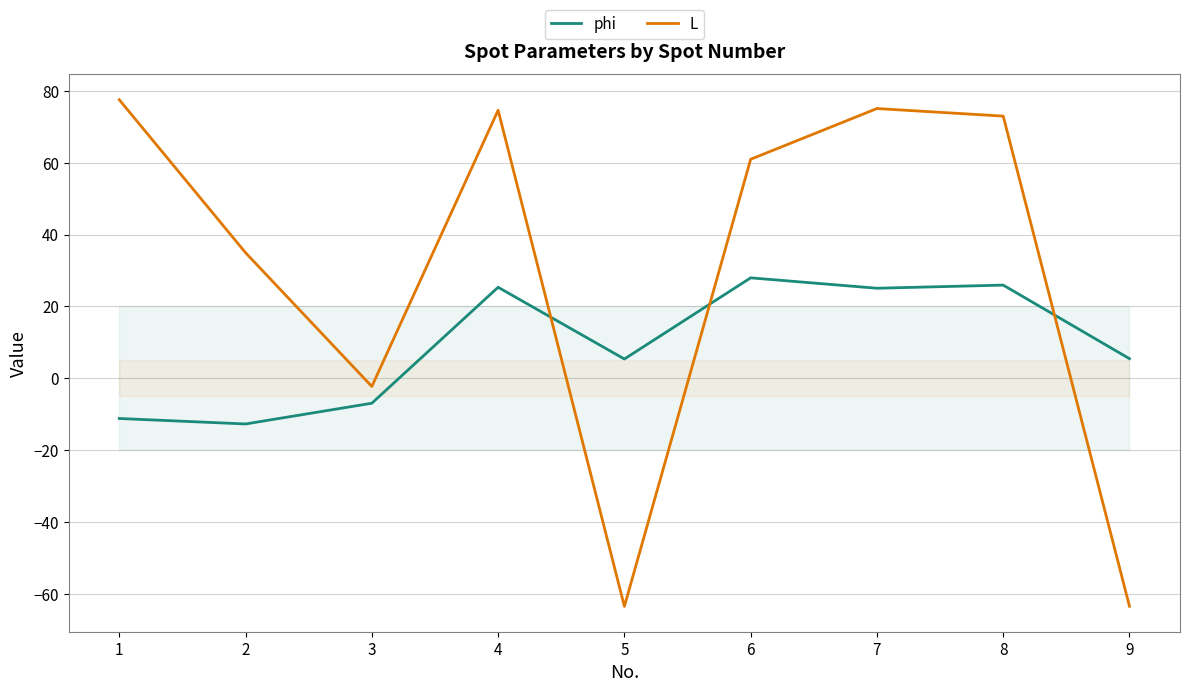

How many values in L are above zero?

6